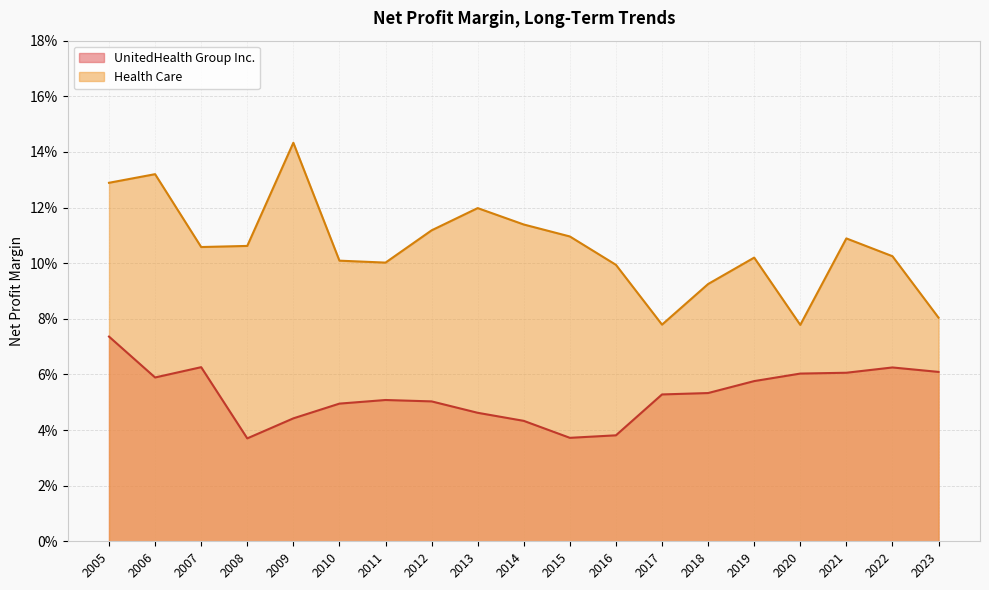

True or false: Health Care has a value of 0.1 at 2016.

True